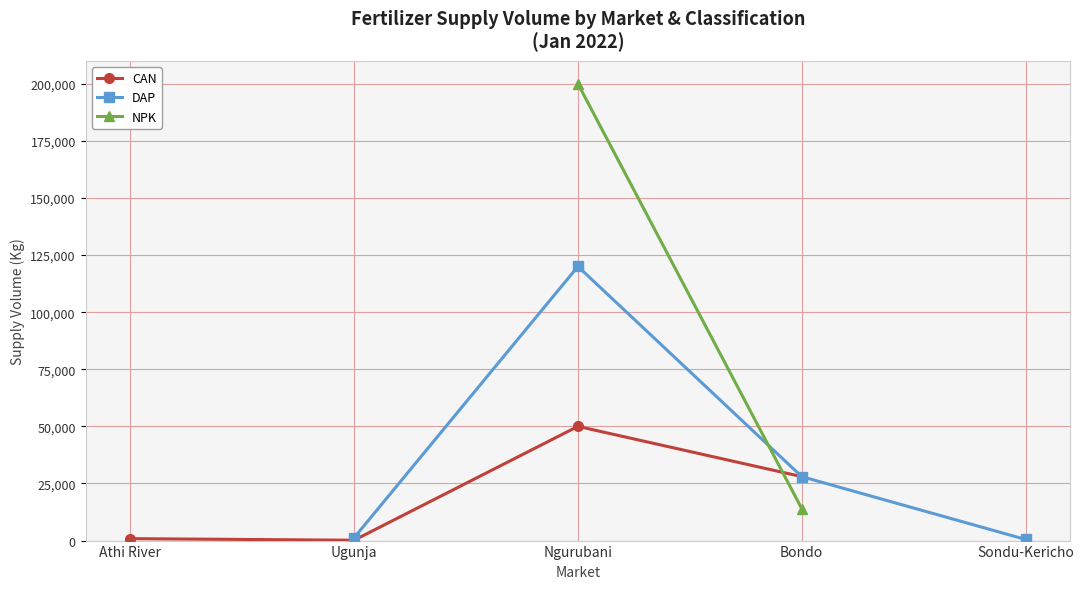

Is this an area chart (filled region under the line)?

No